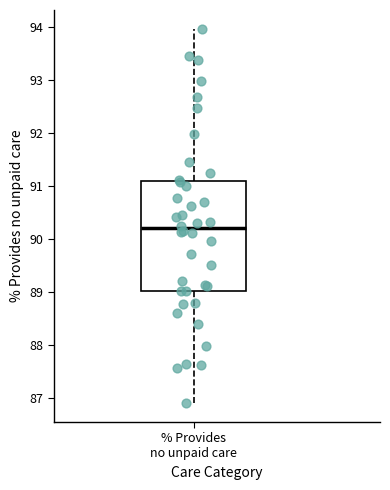

Transcribe this box plot: give where the median line is, the range the box spans, and where the two whiskers end, as read against the y-axis. The values are not printed on the chart, so give them approximately, as read against the axis.

median 90.2, box 89.0 to 91.1, whiskers 86.9 to 94.0